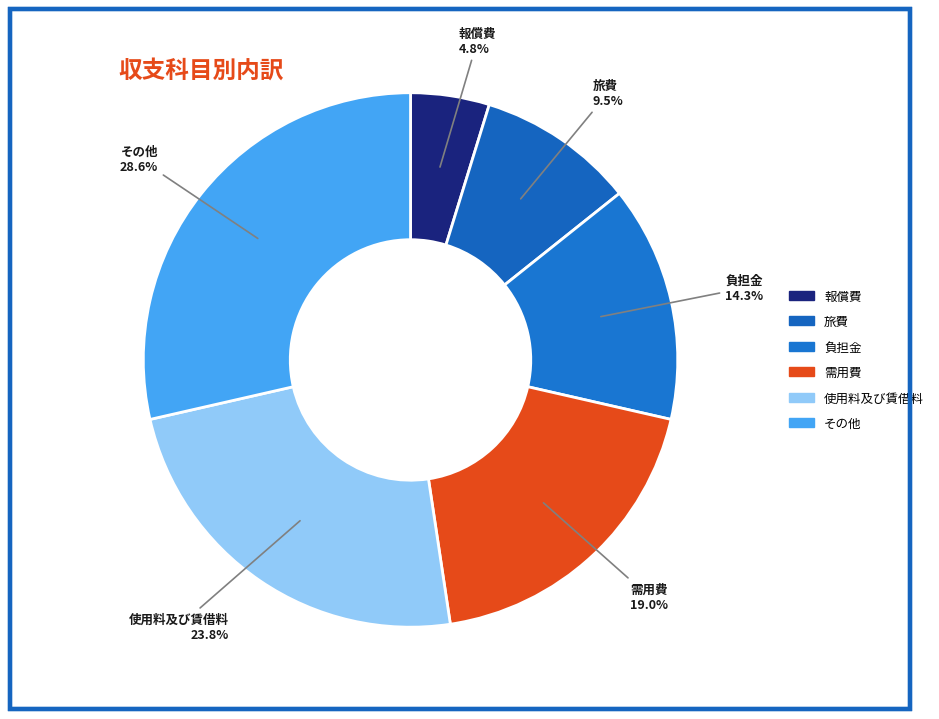

The 負担金 slice represents 21% of the pie. True or false?

False